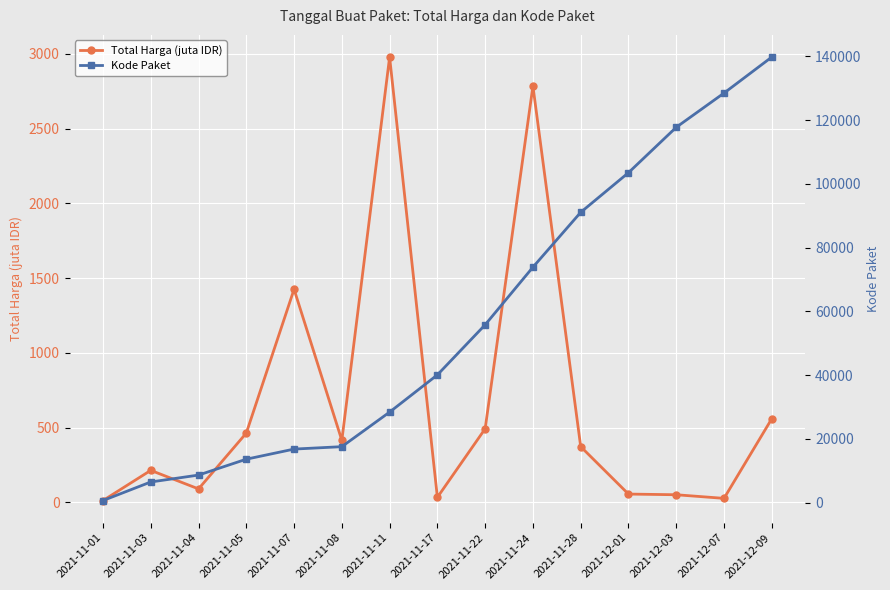

Reading left to right, transcribe all the data shown in this chart.

Total Harga (juta IDR): 12.8	214.7	90.7	464.0	1425.9	415.4	2979.0	34.3	493.0	2784.9	373.4	56.2	51.6	27.4	560.0
Kode Paket: 675.0	6503.0	8668.0	13652.0	16823.0	17580.0	28425.0	40112.0	55826.0	73894.0	91101.0	103541.0	117783.0	128516.0	139817.0